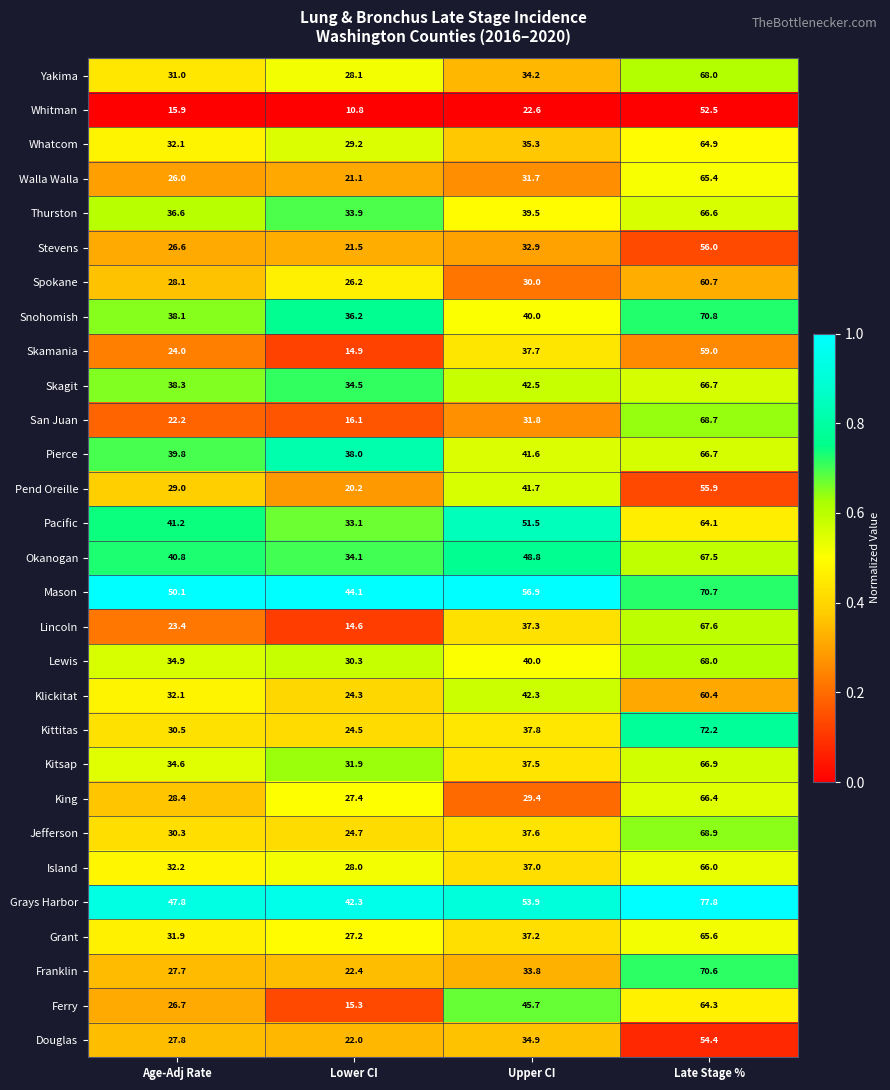

Count the number of data series in this chart.

29